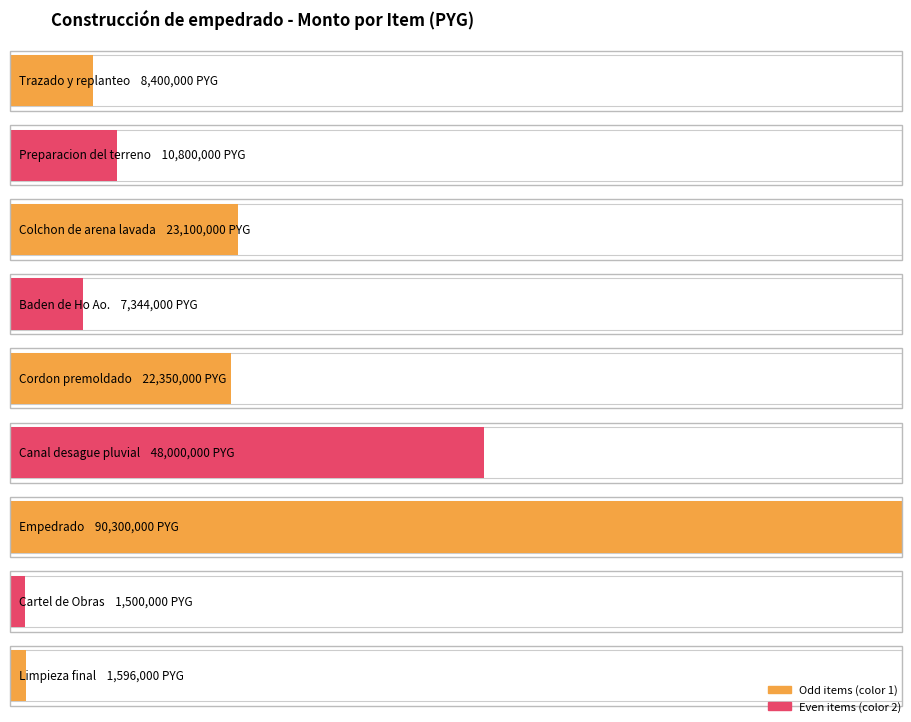

What is the sum of all values?

213390000